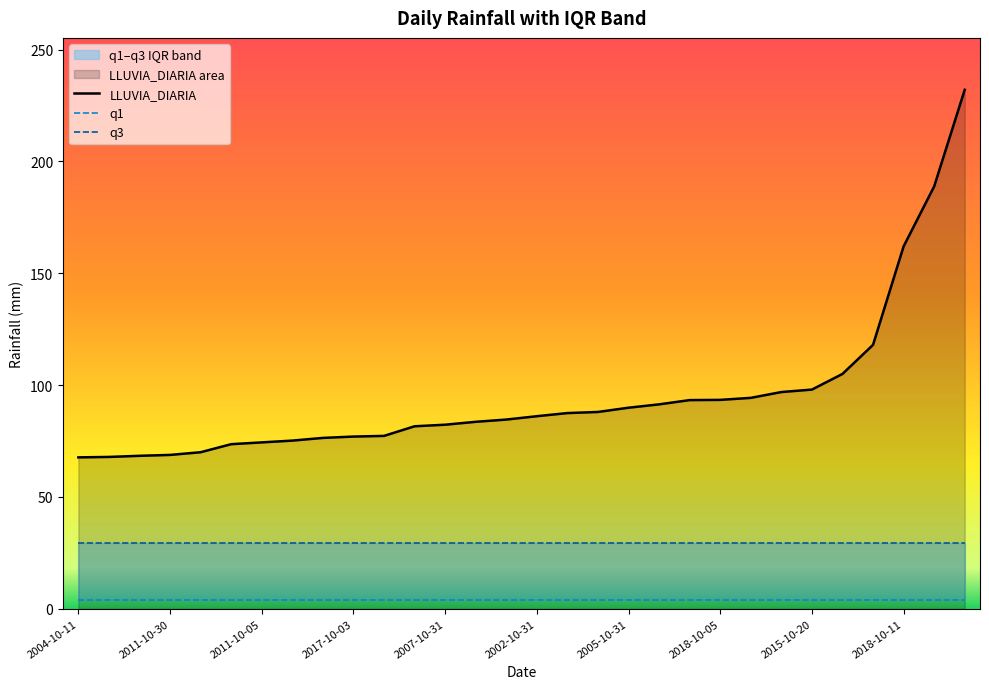

Is it true that LLUVIA_DIARIA equals 93.4 at 2018-10-05?

True